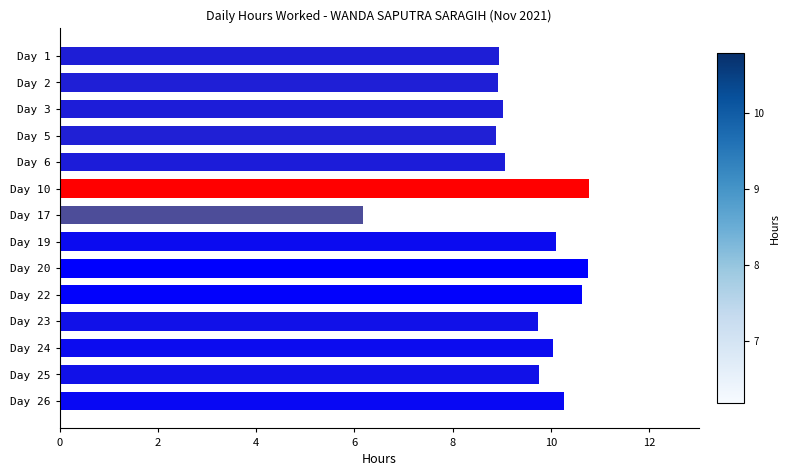

How many distinct data groups are displayed?

1